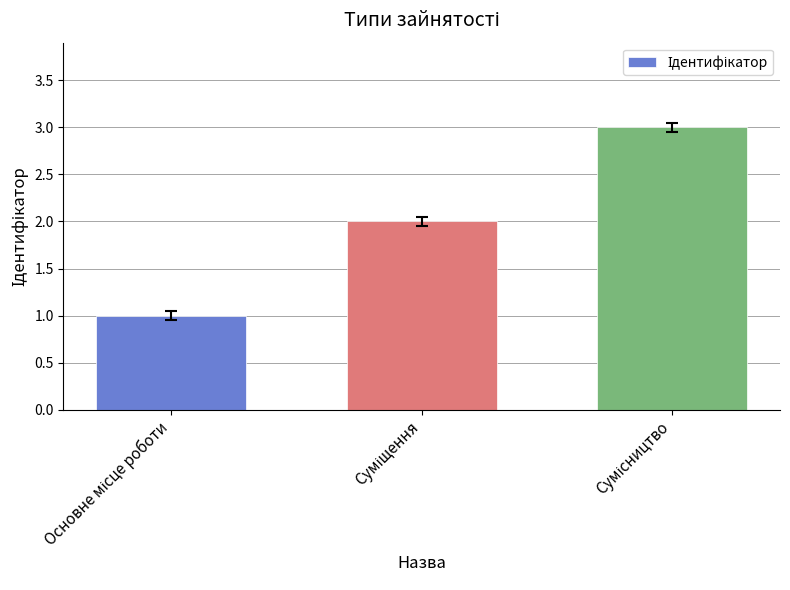

How many bars are there in total?

3